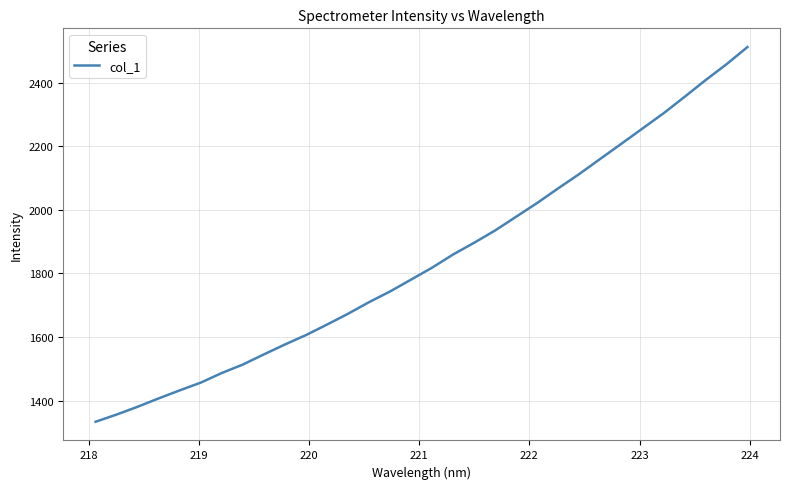

What is the maximum value shown in the chart?

2511.5